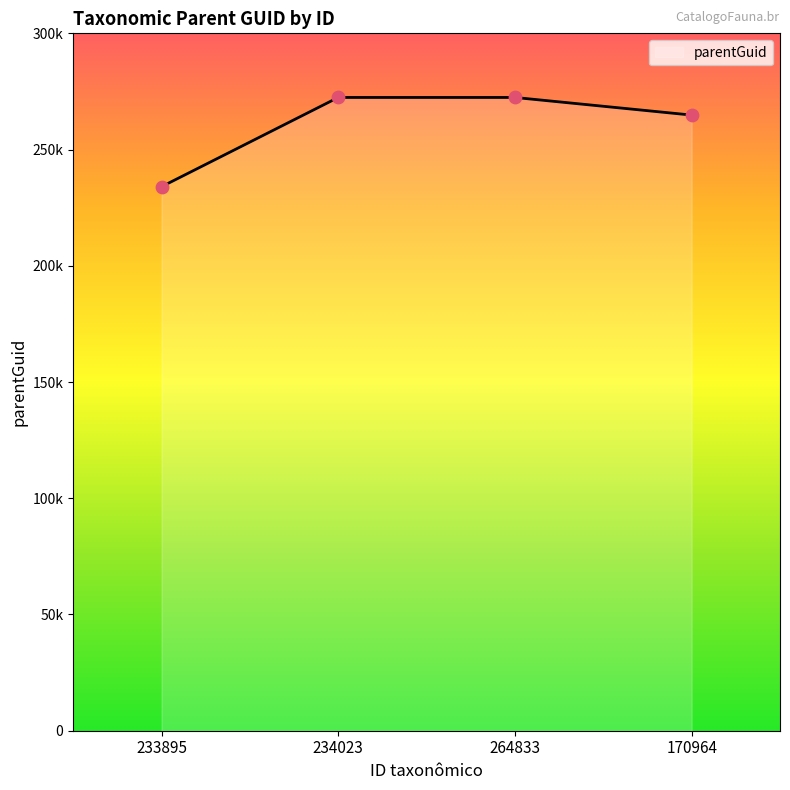

What is the ratio of the value at 170964 to the value at 233895?

1.1